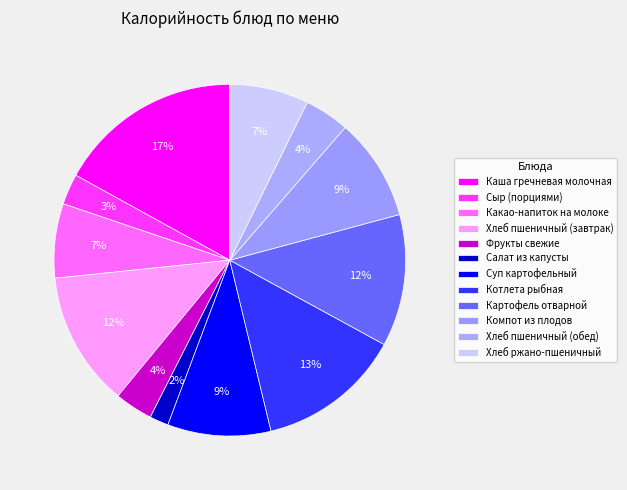

True or false: Салат из капусты accounts for 12% of the total.

False